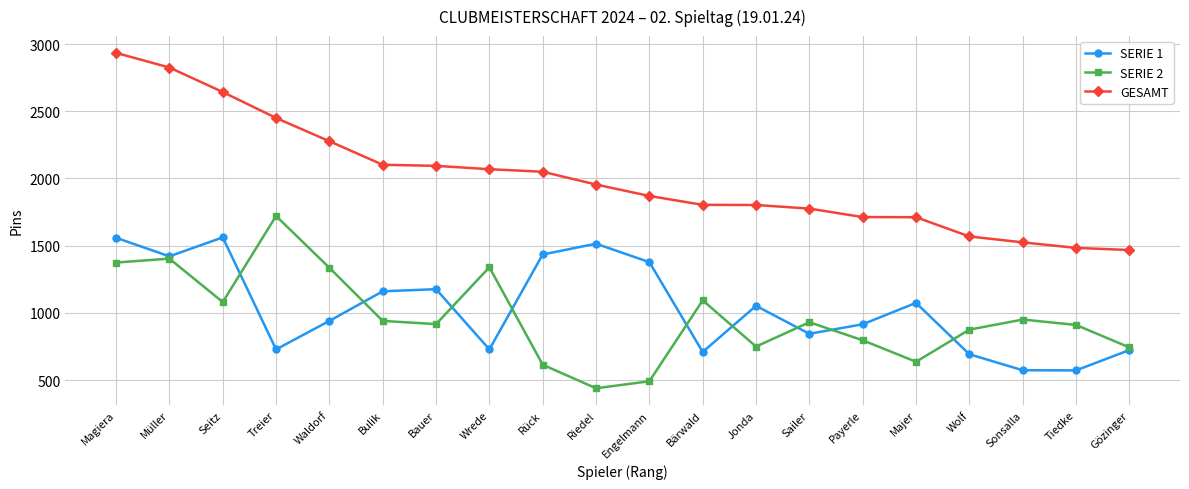

Read the SERIE 1 value at Magiera, to the nearest 10.

1560